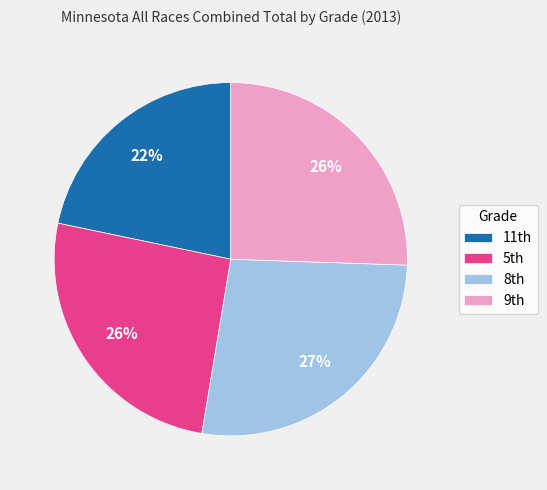

To the nearest percent, what is the difference between the largest and smallest slice percentages?

5%